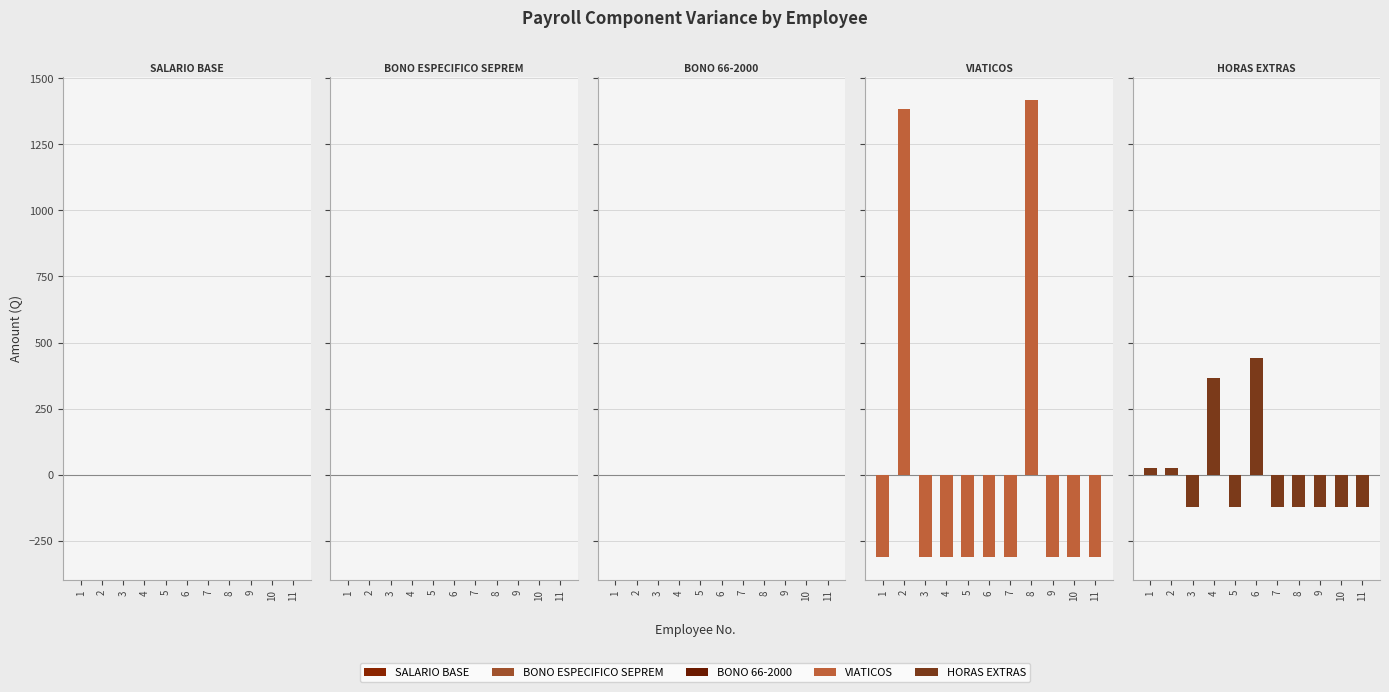

Reading left to right, transcribe all the data shown in this chart.

SALARIO BASE: 1=0.0	2=0.0	3=0.0	4=0.0	5=0.0	6=0.0	7=0.0	8=0.0	9=0.0	10=0.0	11=0.0
BONO ESPECIFICO SEPREM: 1=0.0	2=0.0	3=0.0	4=0.0	5=0.0	6=0.0	7=0.0	8=0.0	9=0.0	10=0.0	11=0.0
BONO 66-2000: 1=0.0	2=0.0	3=0.0	4=0.0	5=0.0	6=0.0	7=0.0	8=0.0	9=0.0	10=0.0	11=0.0
VIATICOS: 1=-311.2	2=1382.8	3=-311.2	4=-311.2	5=-311.2	6=-311.2	7=-311.2	8=1417.7	9=-311.2	10=-311.2	11=-311.2
HORAS EXTRAS: 1=27.3	2=27.3	3=-122.7	4=364.8	5=-122.7	6=439.8	7=-122.7	8=-122.7	9=-122.7	10=-122.7	11=-122.7